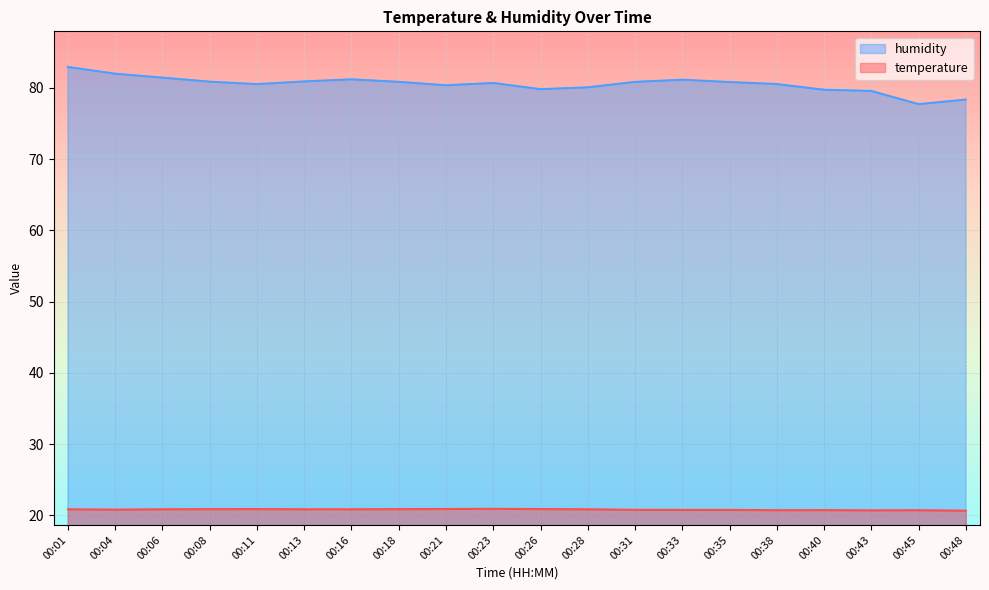

How many series are shown in this chart?

2